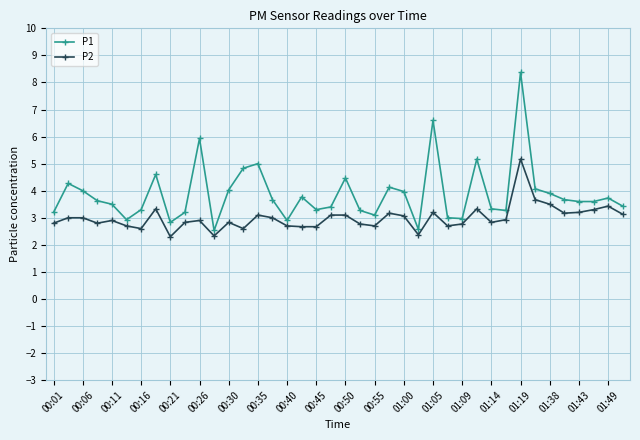

List the series in order of their peak value, highest first.

P1, P2